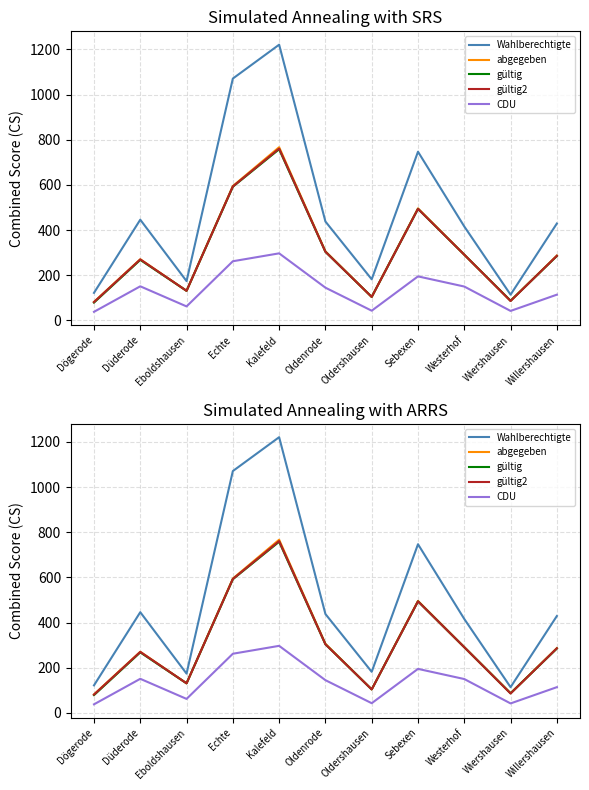

How many lines are shown in the chart?

5